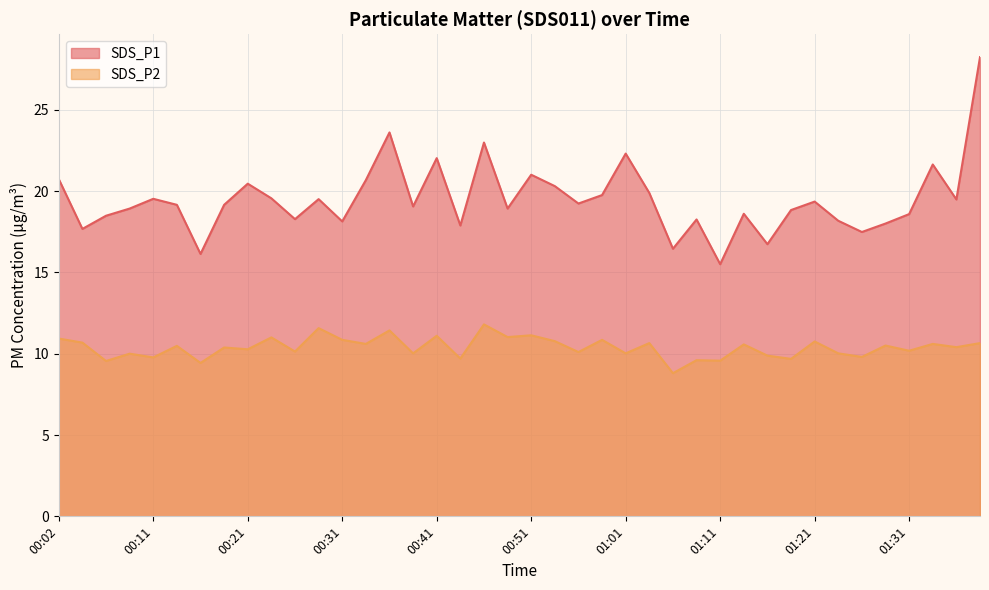

What is the spread (max minus min) of values at 01:01?

12.3